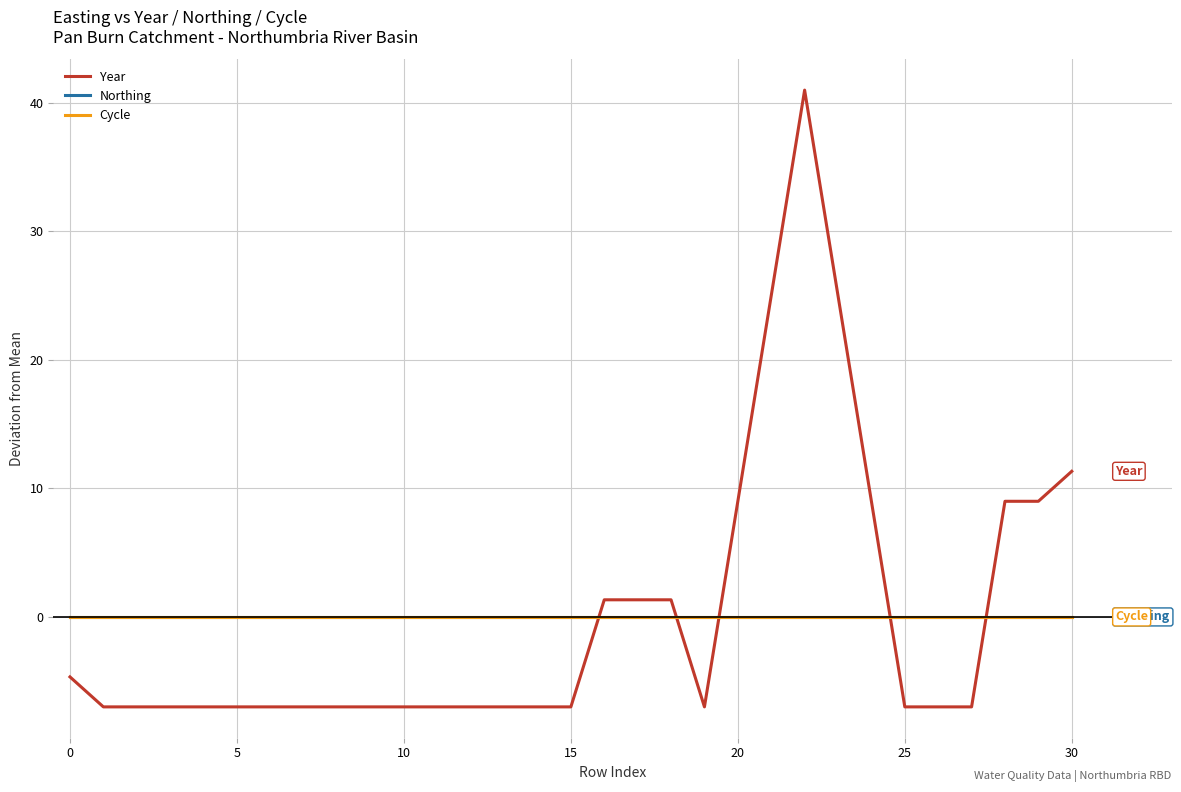

Does the chart have visible grid lines?

Yes